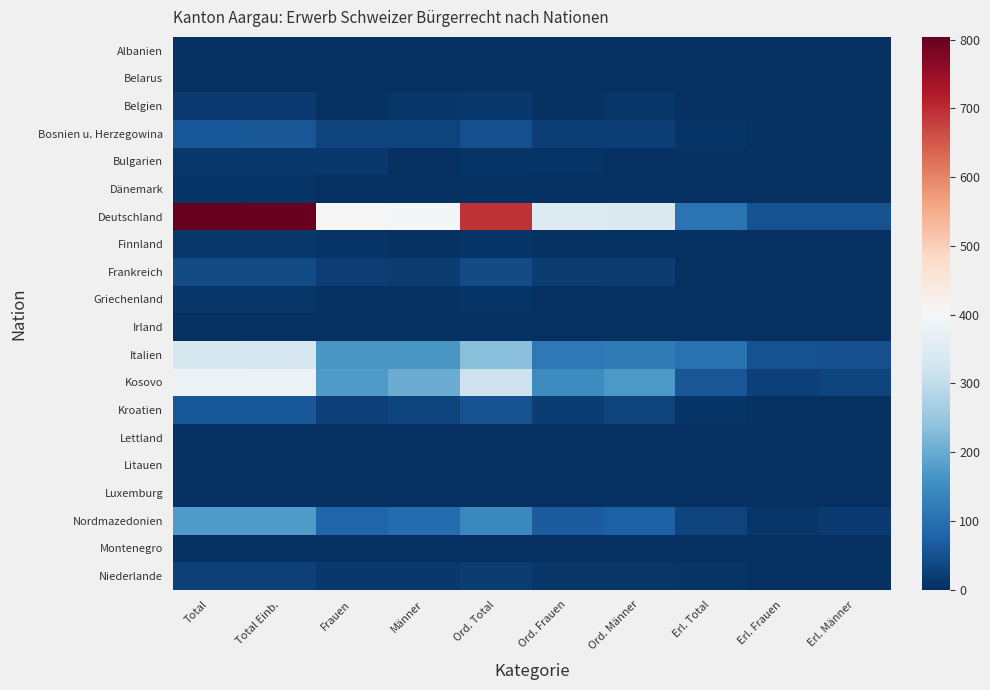

At Erl. Total, list the series in order from largest to smallest.

Deutschland, Italien, Kosovo, Nordmazedonien, Bosnien u. Herzegowina, Kroatien, Niederlande, Bulgarien, Finnland, Griechenland, Montenegro, Albanien, Belarus, Belgien, Dänemark, Frankreich, Irland, Lettland, Litauen, Luxemburg